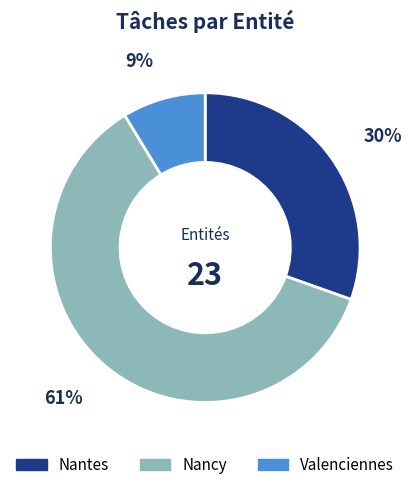

Do Nancy and Nantes together represent more than half of the pie?

Yes